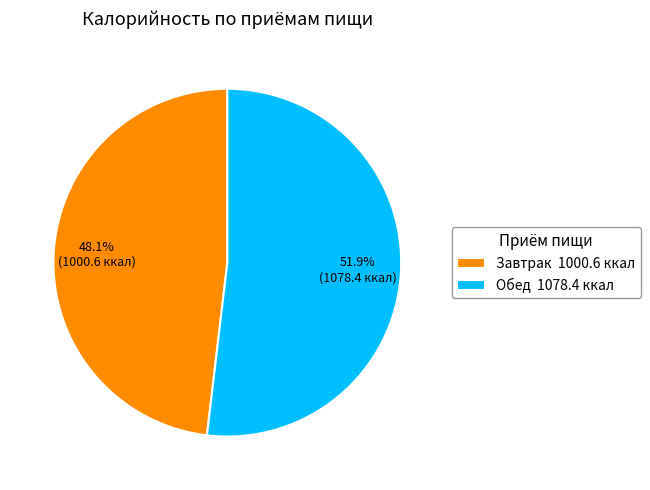

To the nearest percent, what is the difference between the largest and smallest slice percentages?

4%